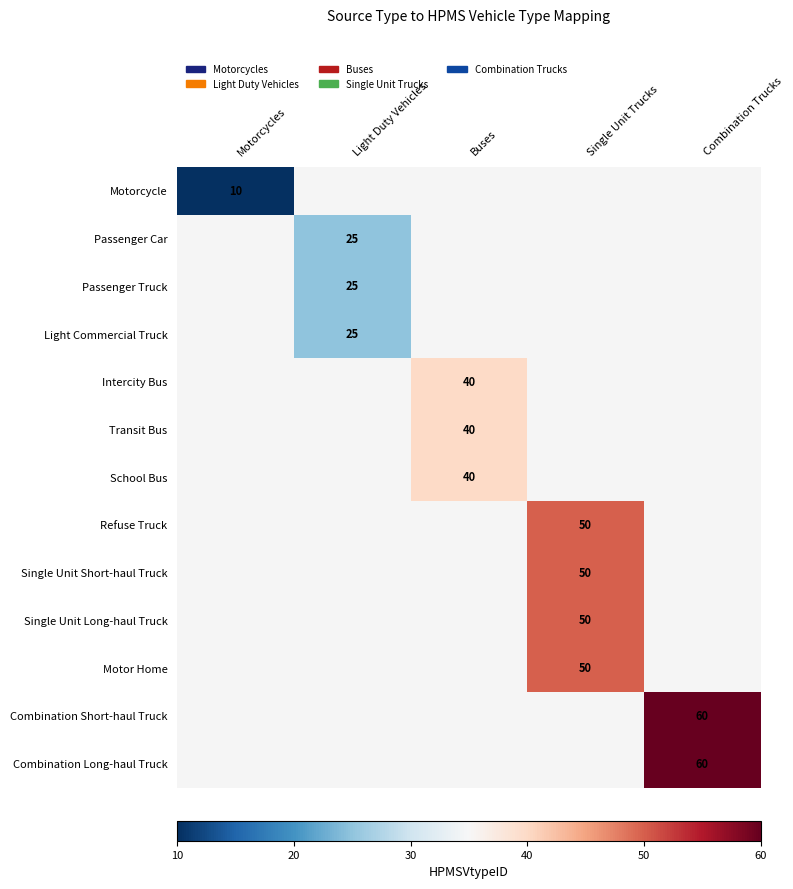

The value of Light Commercial Truck at Light Duty Vehicles is 25. True or false?

True